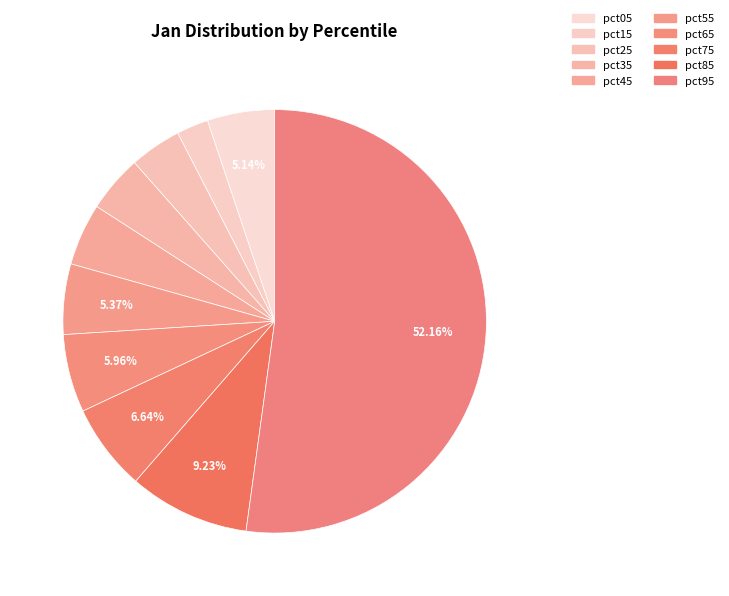

Is it true that pct05 is 19% of the pie?

False